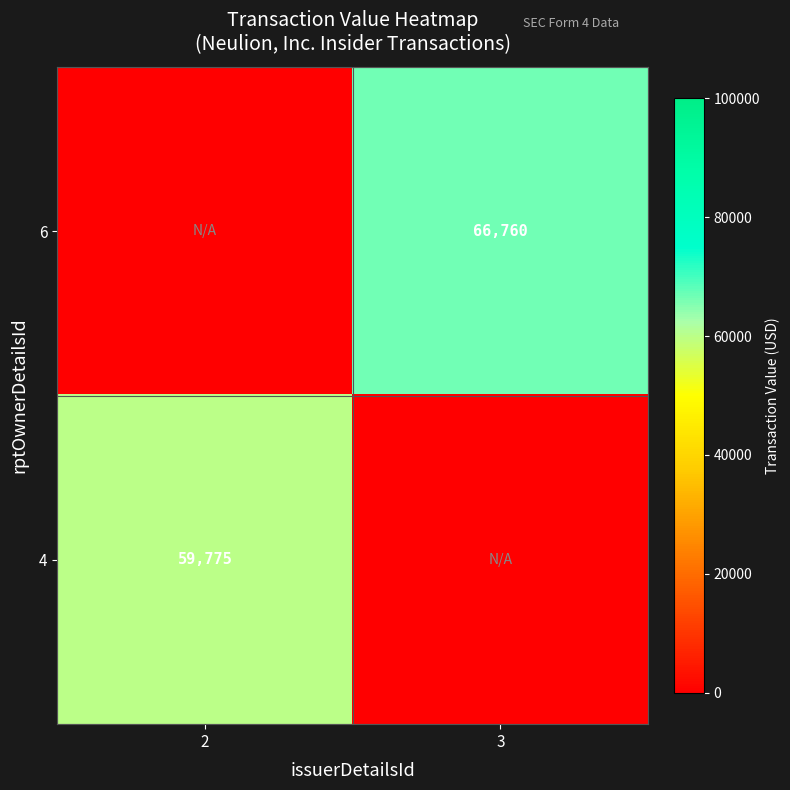

Is it true that 6 equals 66760 at 3?

True